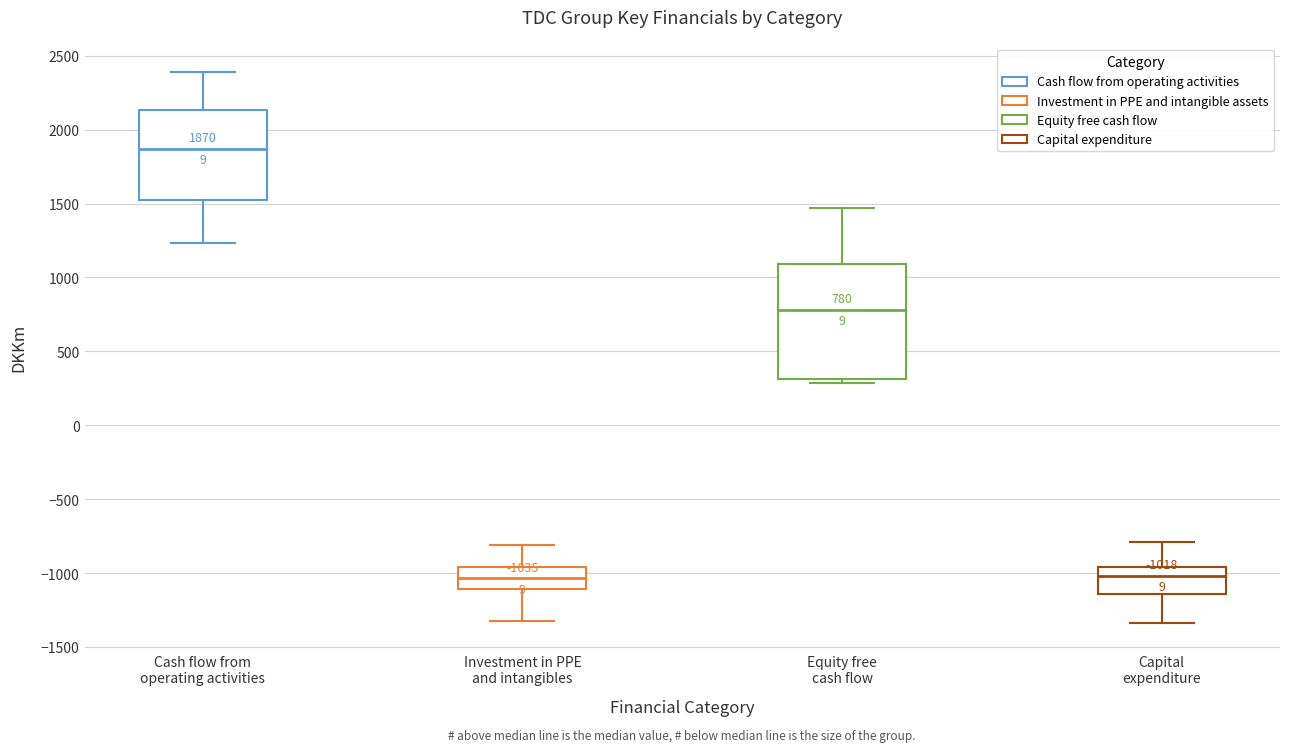

Which box is the tallest, from its lower edge to its upper edge?

Equity free cash flow